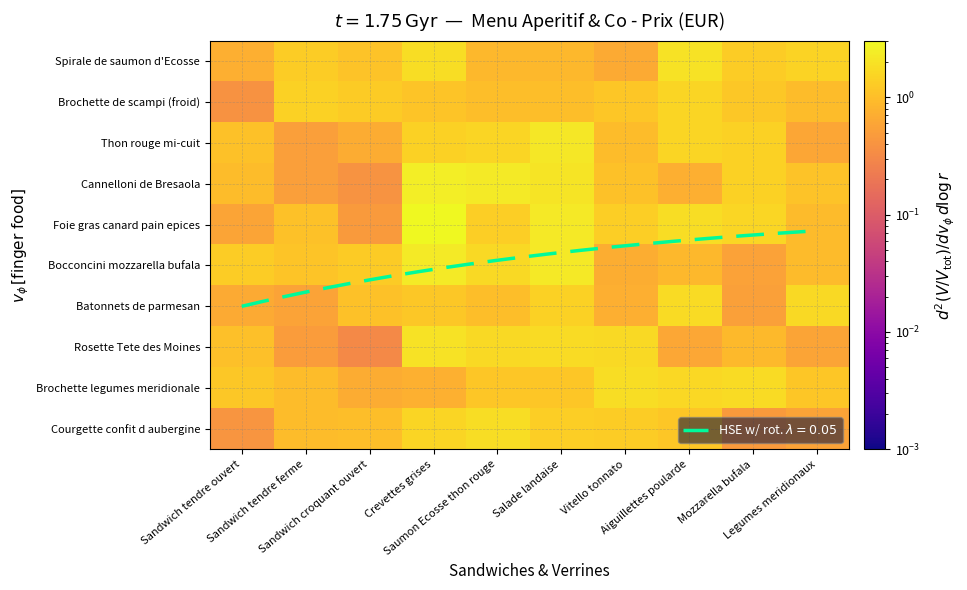

Which series has the largest range (max minus min)?

Foie gras canard pain epices